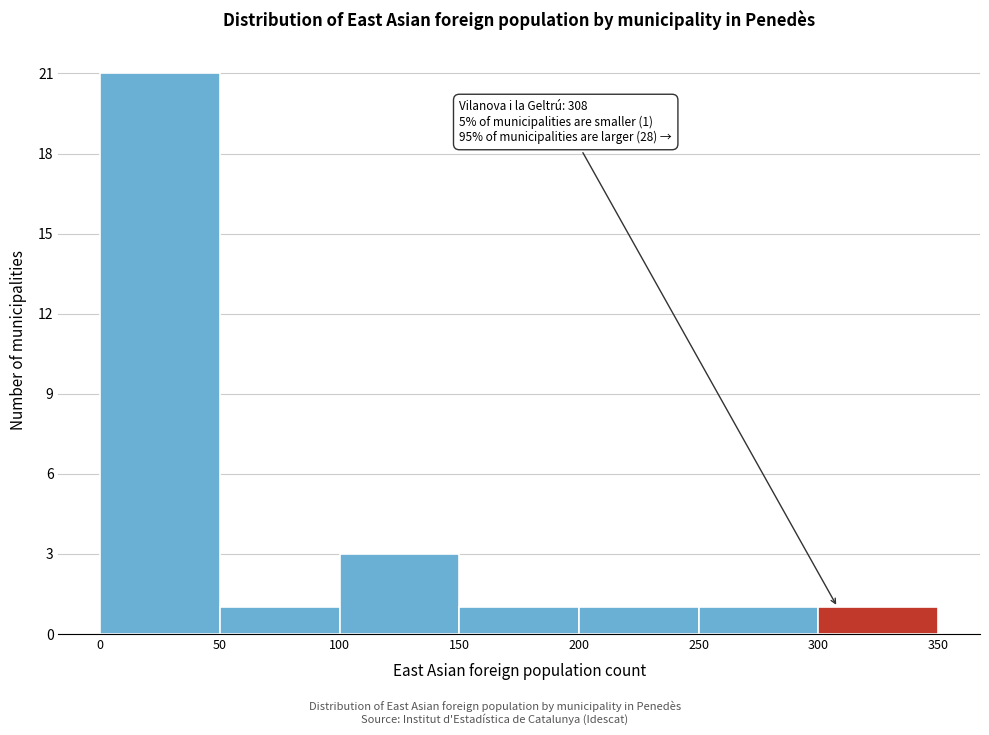

Over which range of the x-axis is the bar tallest?

0 to 50